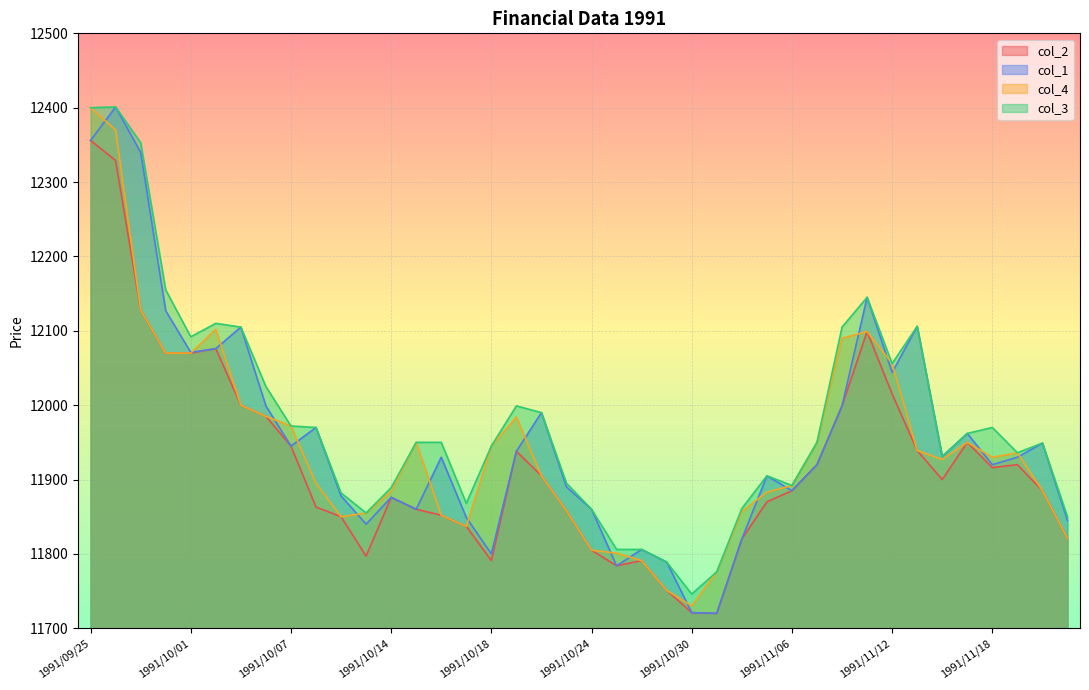

Count the number of categories in the chart.

40